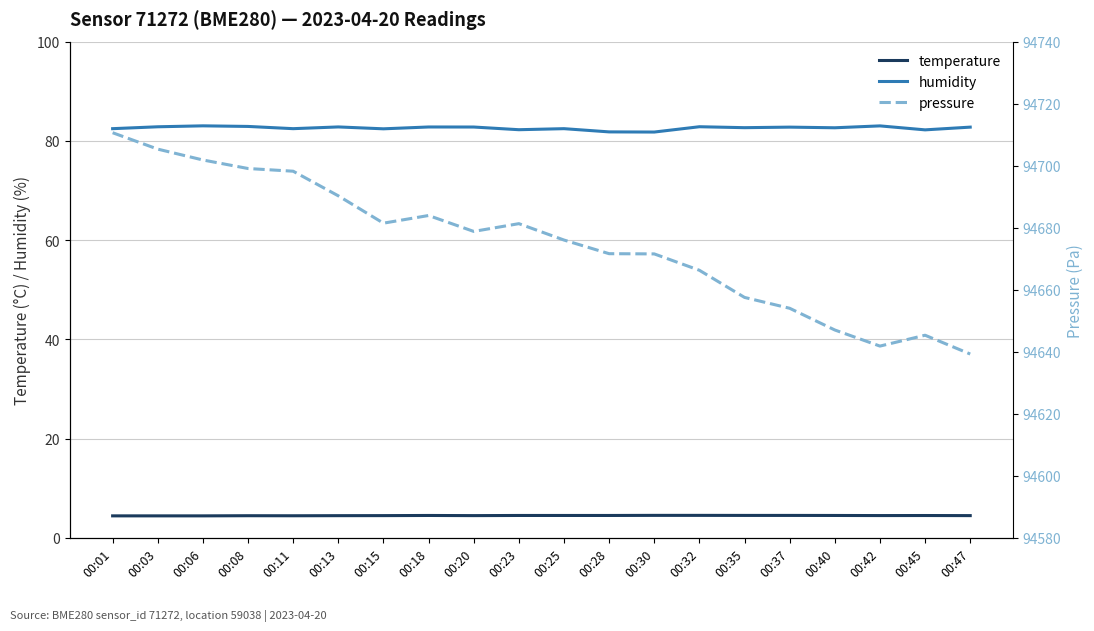

True or false: humidity and temperature cross at least once.

False